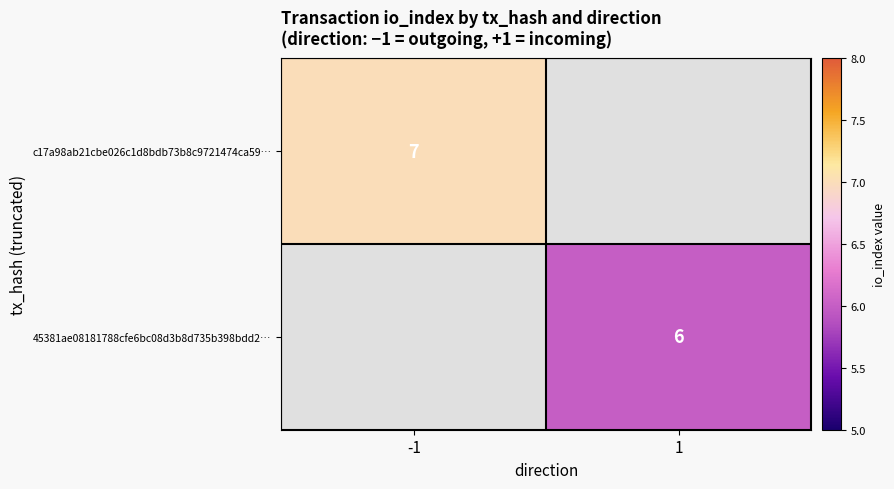

The 45381ae08181788cfe6bc08d3b8d735b398bdd2… series shows 8 at 1. True or false?

False